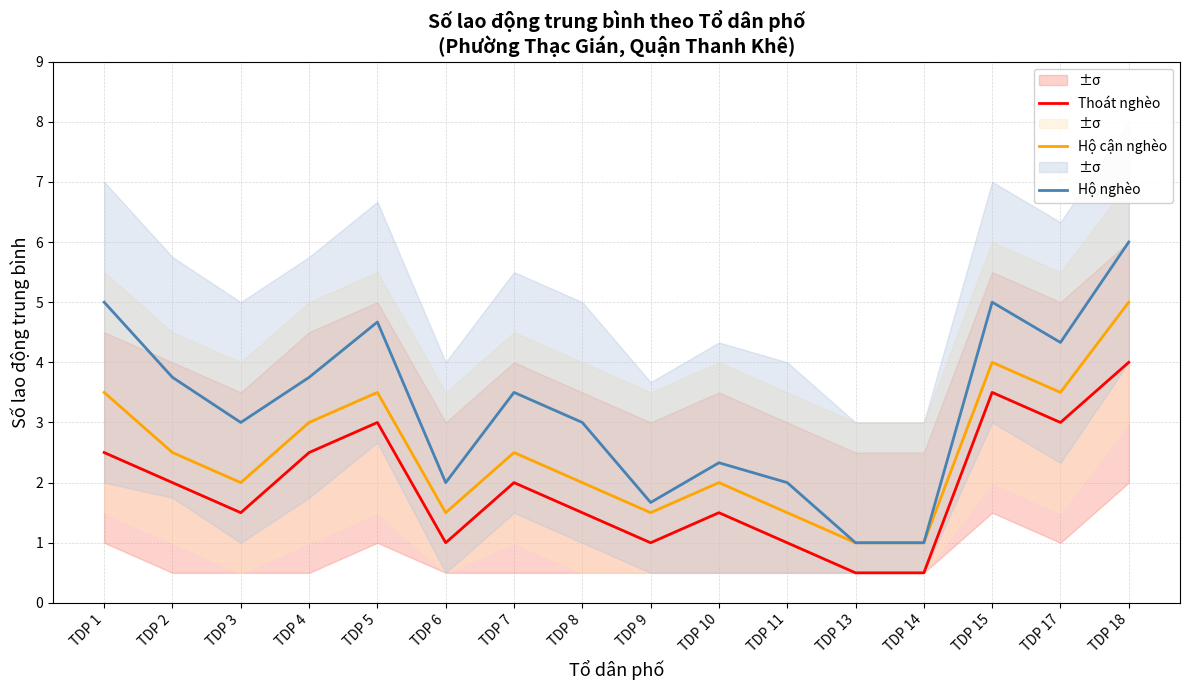

Reading right to left, list all the values displayed in this chart.

Thoát nghèo: 4.0	3.0	3.5	0.5	0.5	1.0	1.5	1.0	1.5	2.0	1.0	3.0	2.5	1.5	2.0	2.5
Hộ cận nghèo: 5.0	3.5	4.0	1.0	1.0	1.5	2.0	1.5	2.0	2.5	1.5	3.5	3.0	2.0	2.5	3.5
Hộ nghèo: 6.0	4.3	5.0	1.0	1.0	2.0	2.3	1.7	3.0	3.5	2.0	4.7	3.8	3.0	3.8	5.0